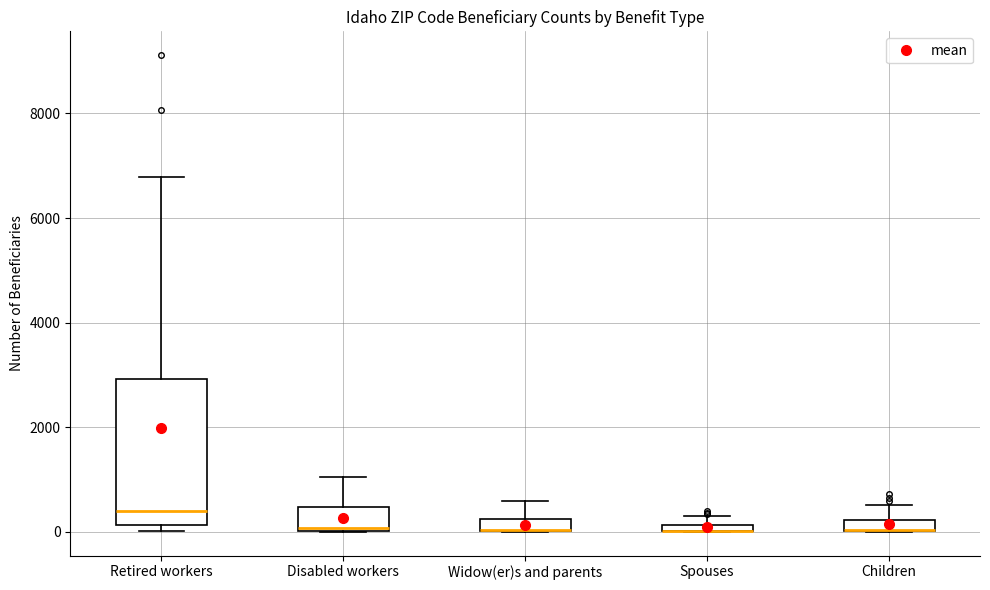

Where does the upper whisker of the box for Widow(er)s and parents end on the y-axis? The values are not printed on the chart, so give them approximately, as read against the axis.

600